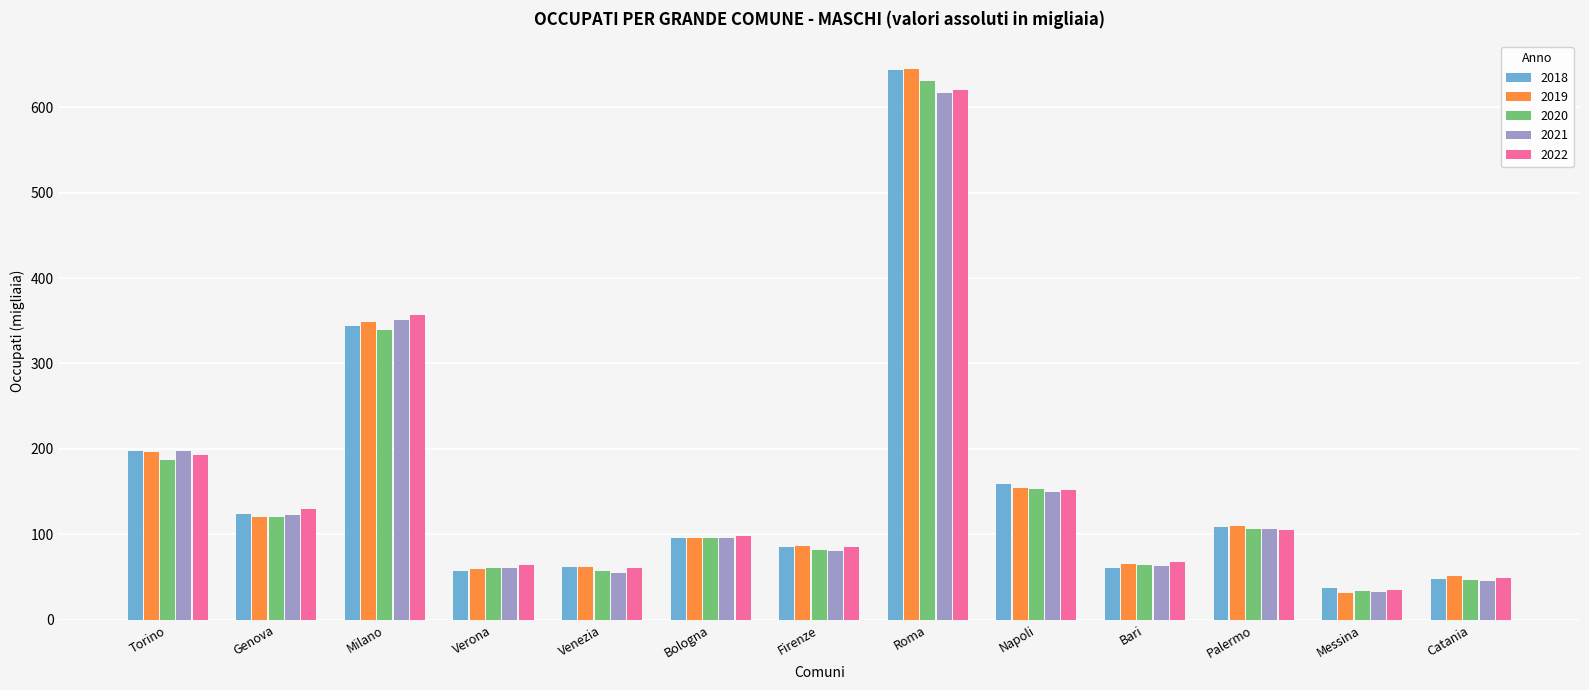

Are the bars grouped side by side (vs. stacked)?

Yes